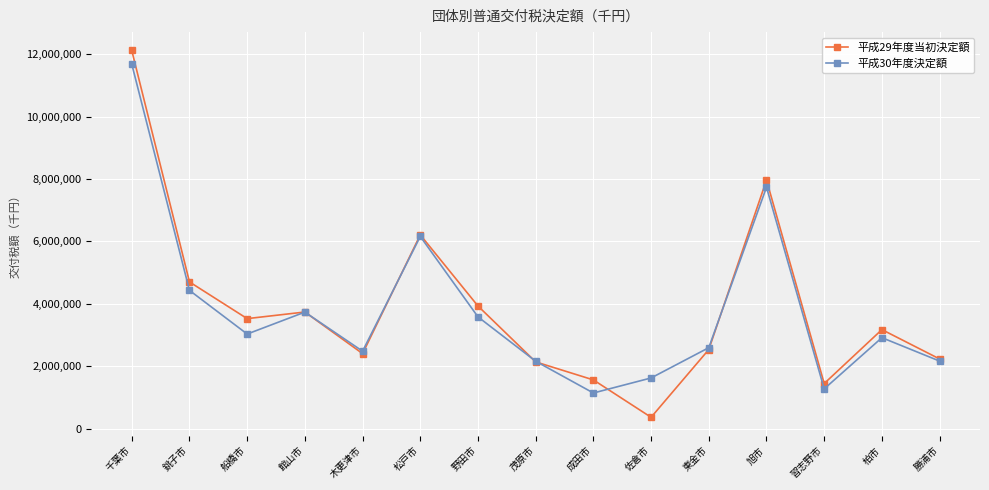

Where is the first local maximum for 平成30年度決定額?

館山市